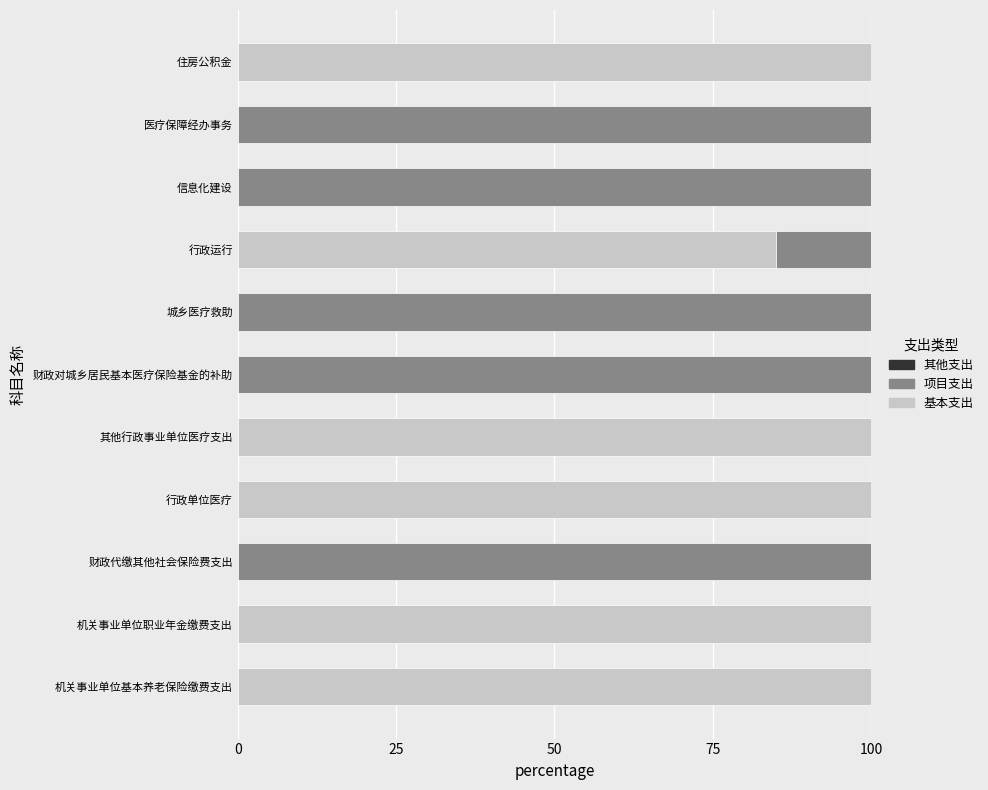

What is the total value across all series at 城乡医疗救助?

100.0